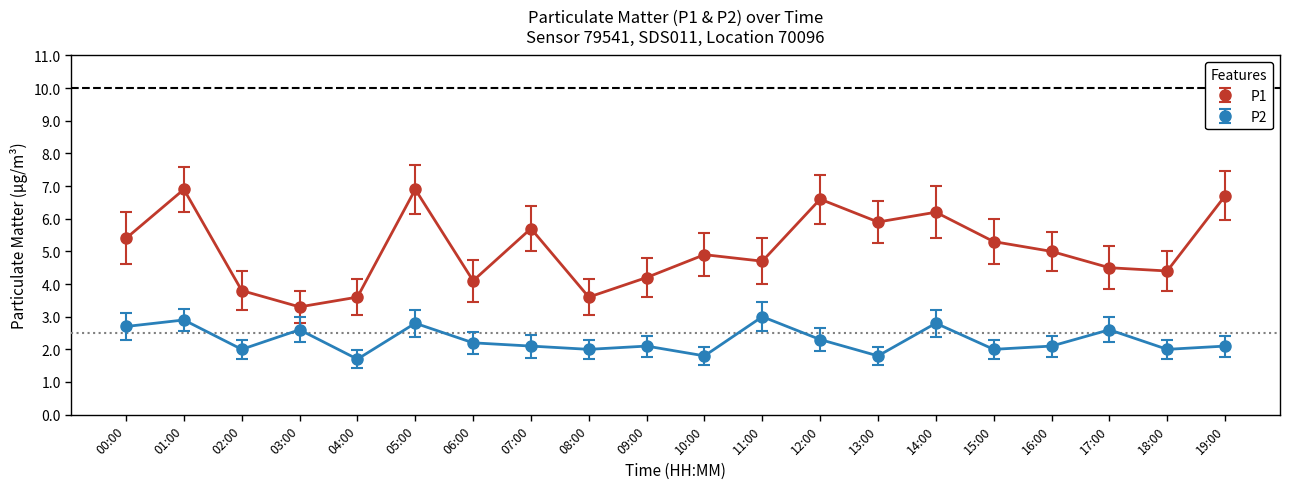

Read the P2 value at 15:00.

2.0